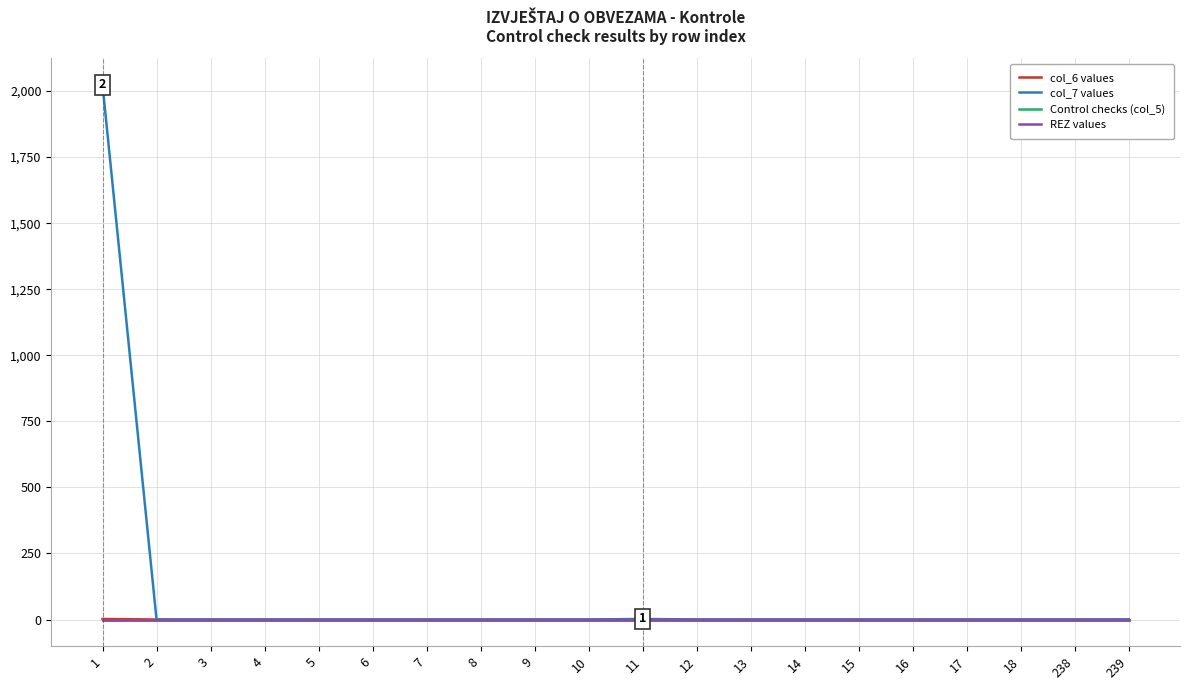

List the series in order of their peak value, highest first.

col_7 values, col_6 values, Control checks (col_5), REZ values